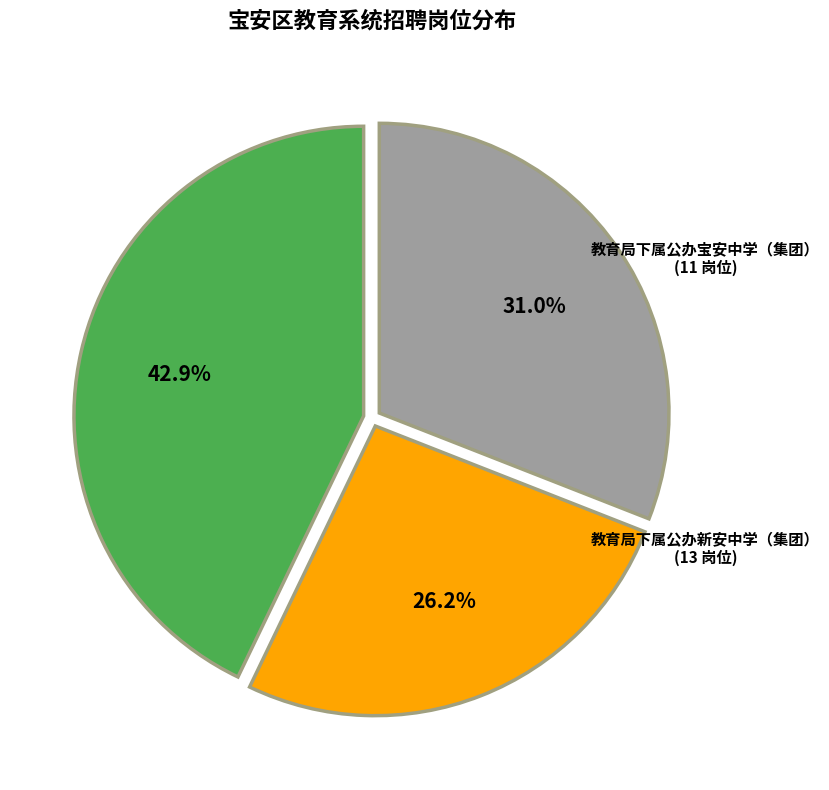

Which category has the smallest portion of the pie?

教育局下属公办宝安中学（集团）